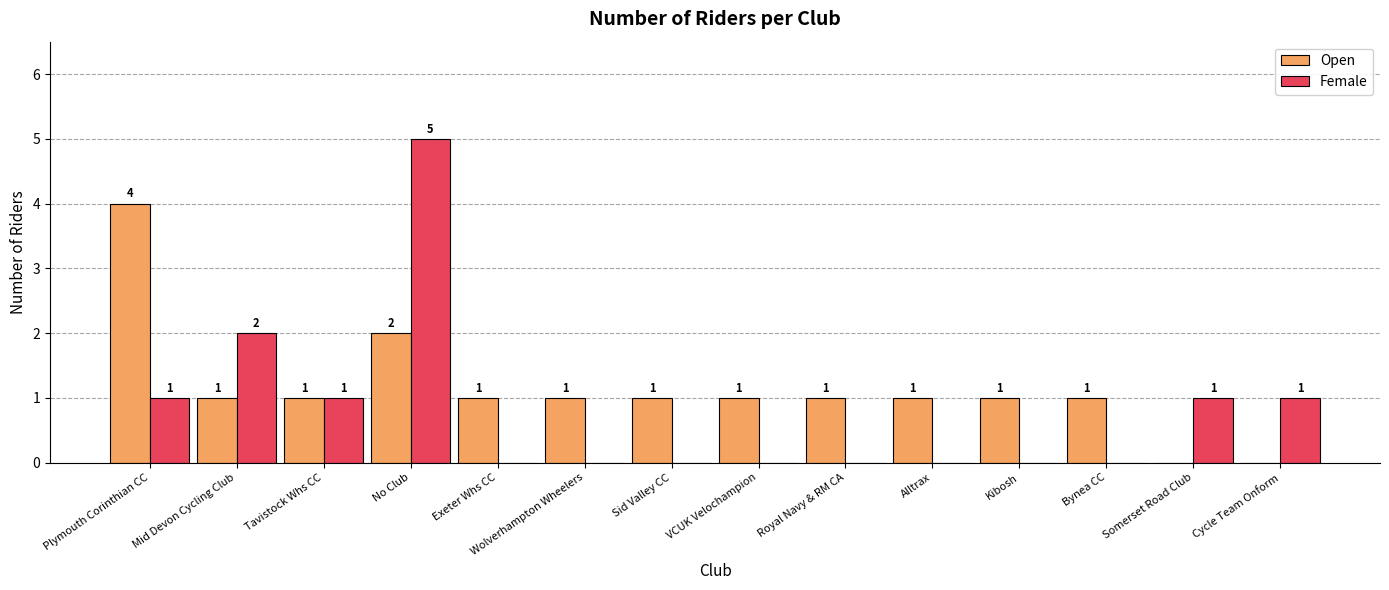

Which series has the largest total across all categories?

Open